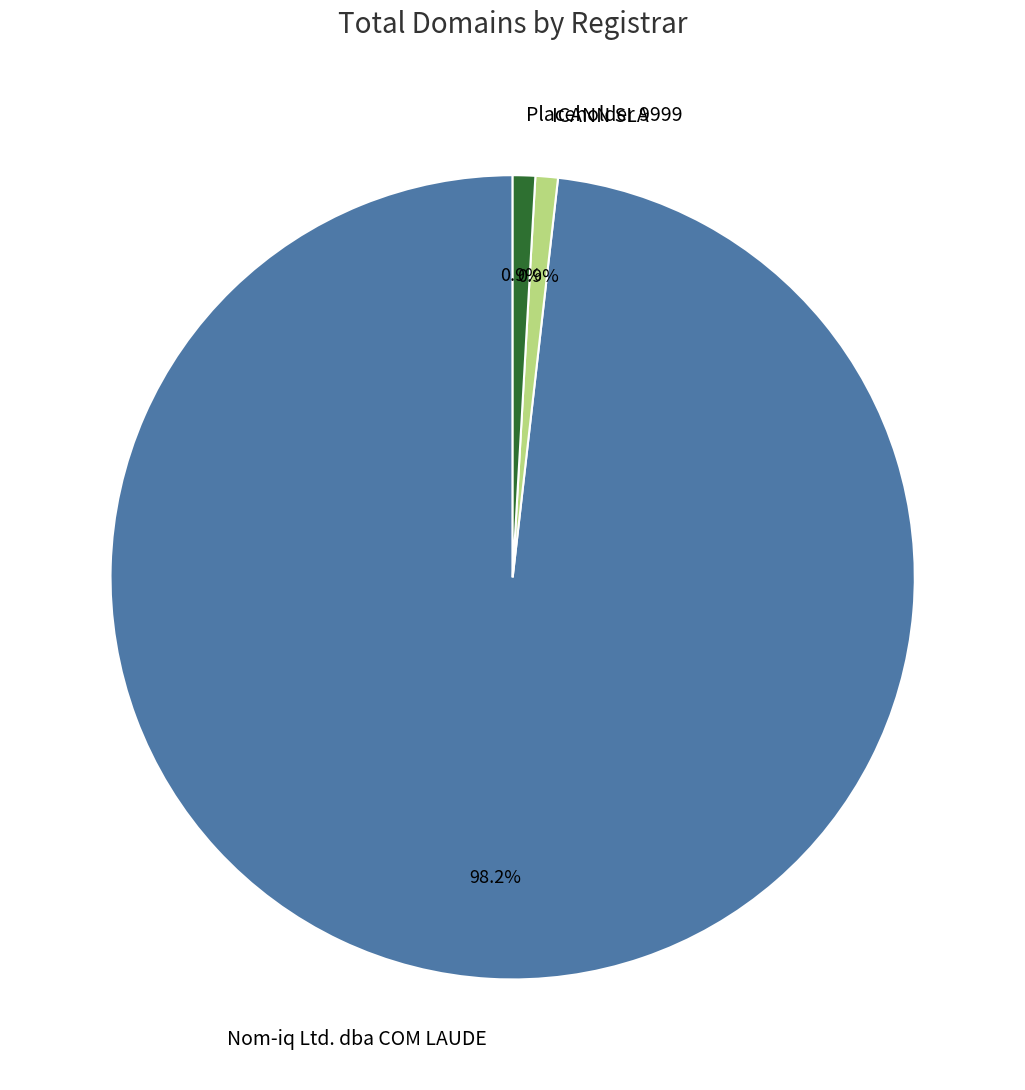

Between ICANN SLA and Nom-iq Ltd. dba COM LAUDE, which is larger?

Nom-iq Ltd. dba COM LAUDE